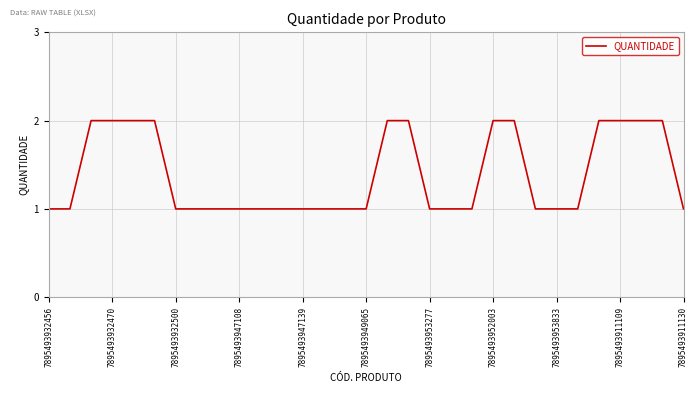

What is the sum of all values?

43